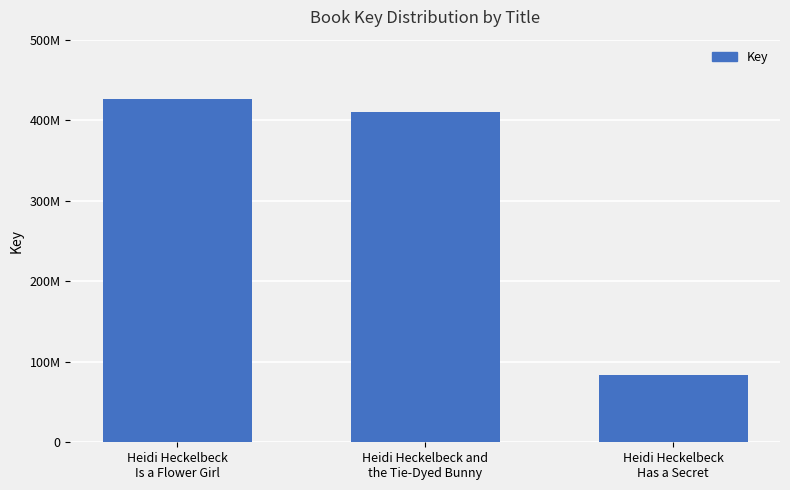

What is the label of the 1st bar from the right?

Heidi Heckelbeck
Has a Secret